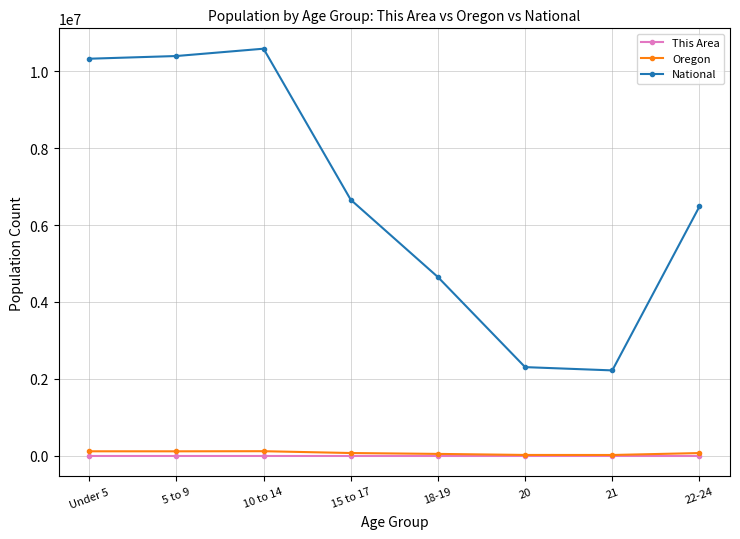

What are all the series names shown in the legend?

This Area, Oregon, National